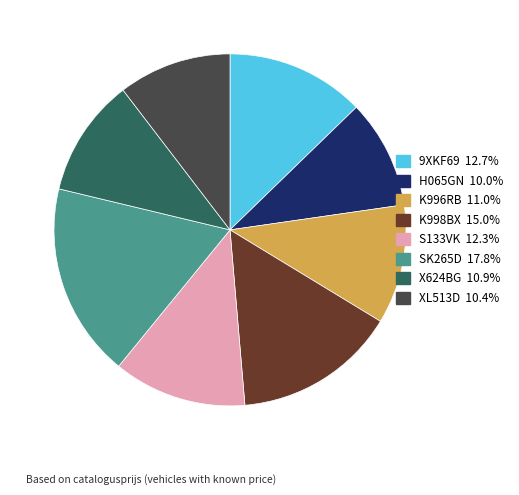

Does any single category account for the majority?

No